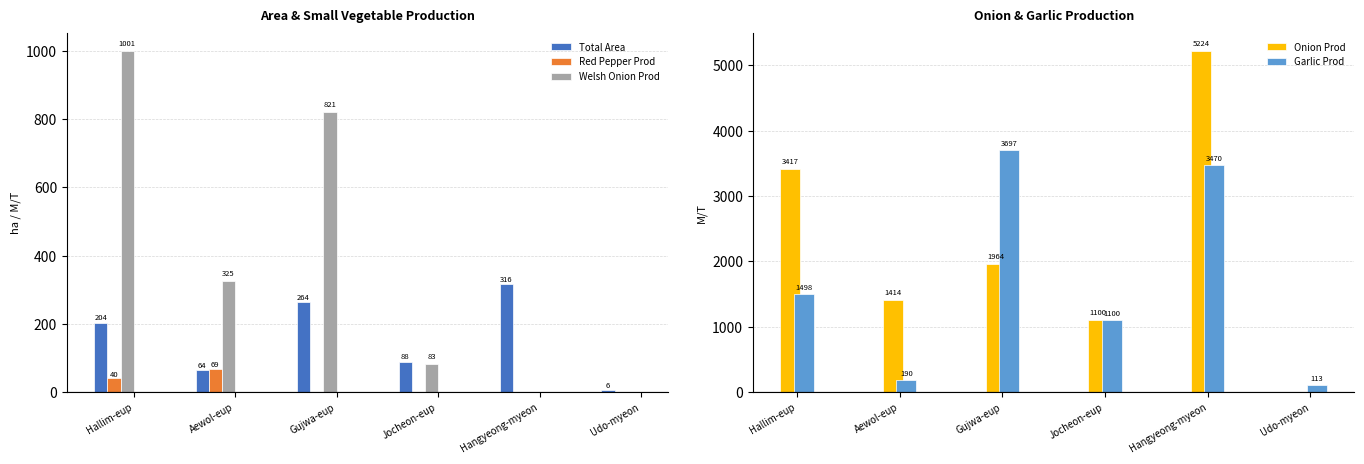

How many data points does each series have?

6